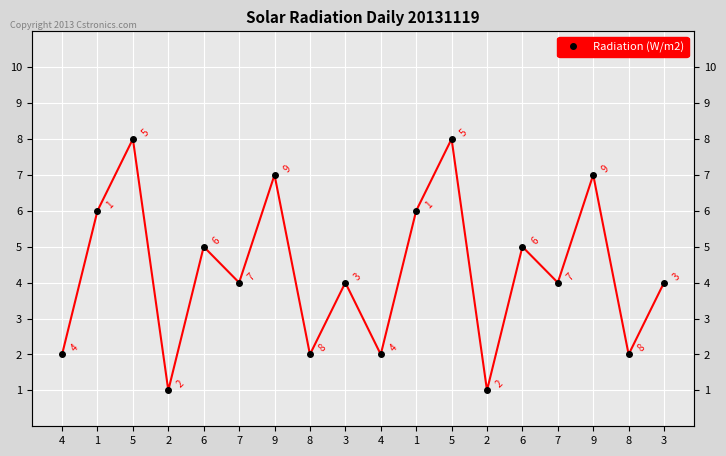

True or false: the data has more than 2 interior local peaks.

True